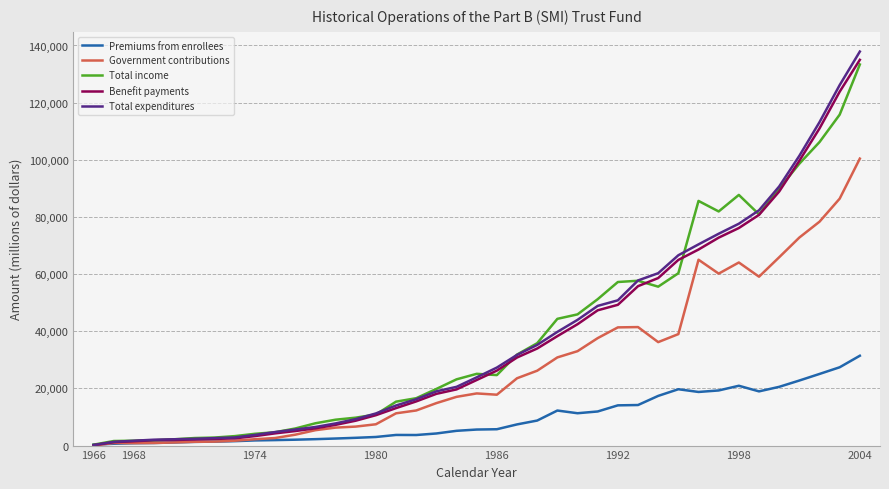

What is the maximum value for Government contributions?

100418